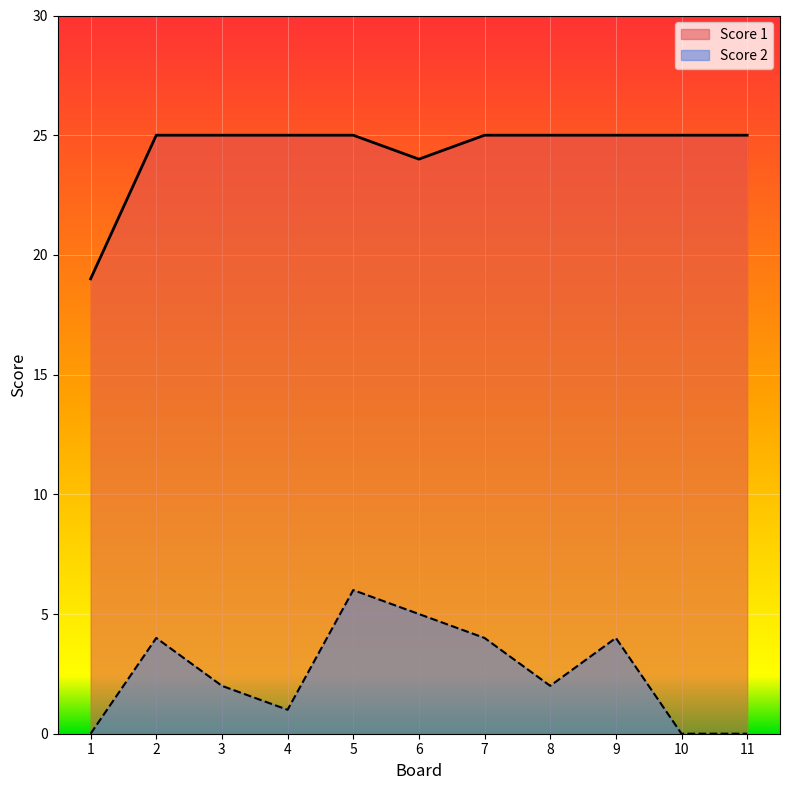

The value of Score 2 at 9 is 4. True or false?

True